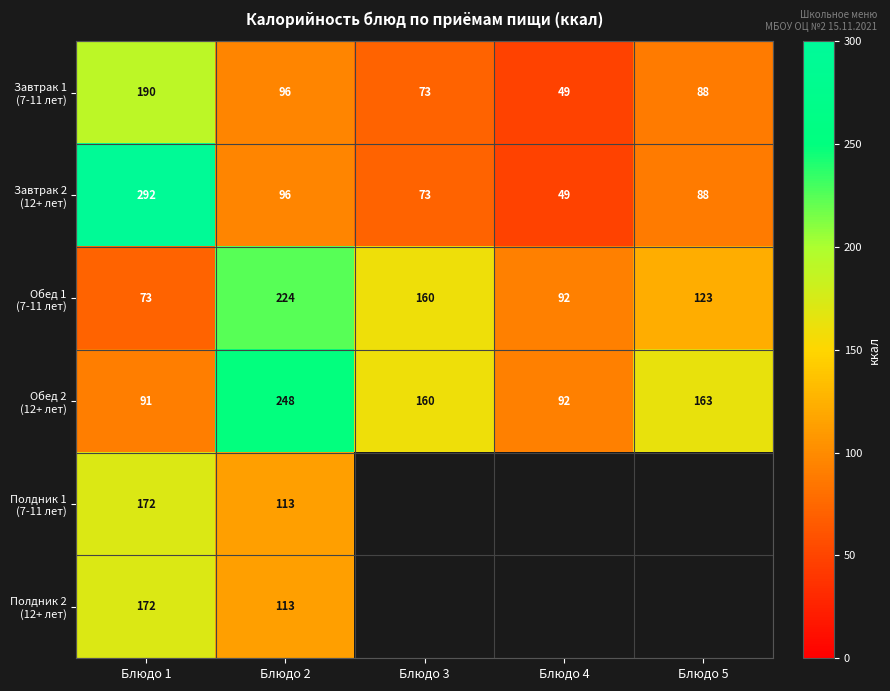

Rank the categories by Завтрак 1 (7-11 лет) value from lowest to highest.

Блюдо 4, Блюдо 3, Блюдо 5, Блюдо 2, Блюдо 1